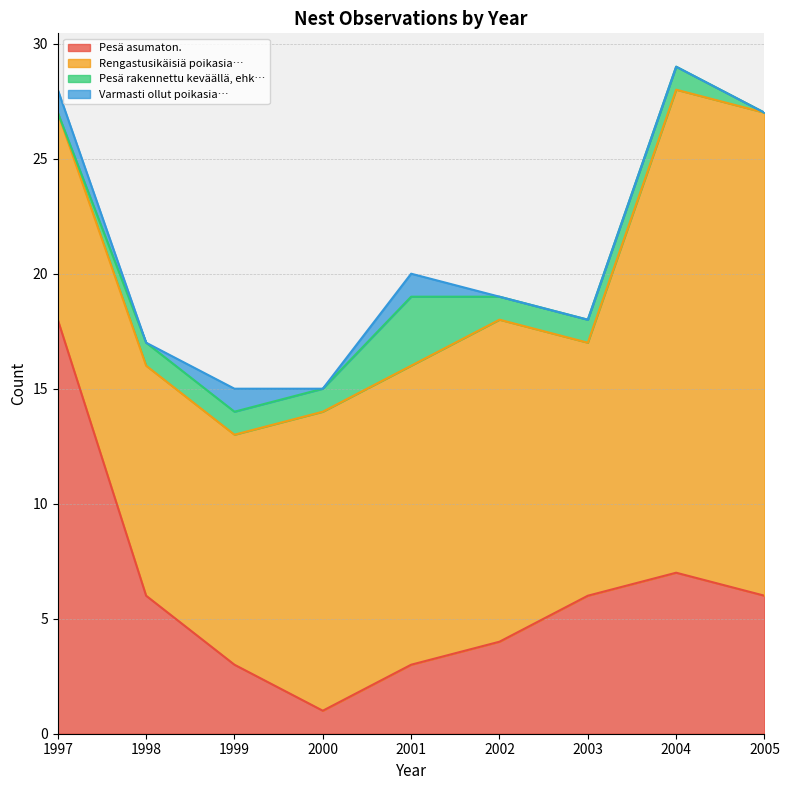

What is the total value across all series at 1998?

17